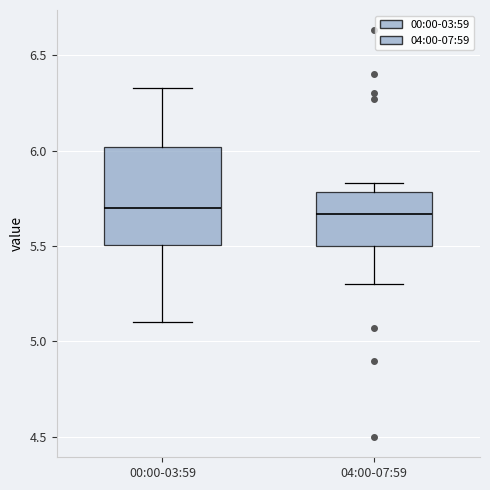

Reading left to right, read every box against the y-axis: the position of its median line, the range the box covers, and the ends of its whiskers. The values are not printed on the chart, so give them approximately, as read against the axis.

00:00-03:59: median 5.70, box 5.50 to 6.00, whiskers 5.10 to 6.35
04:00-07:59: median 5.65, box 5.50 to 5.80, whiskers 5.30 to 5.85